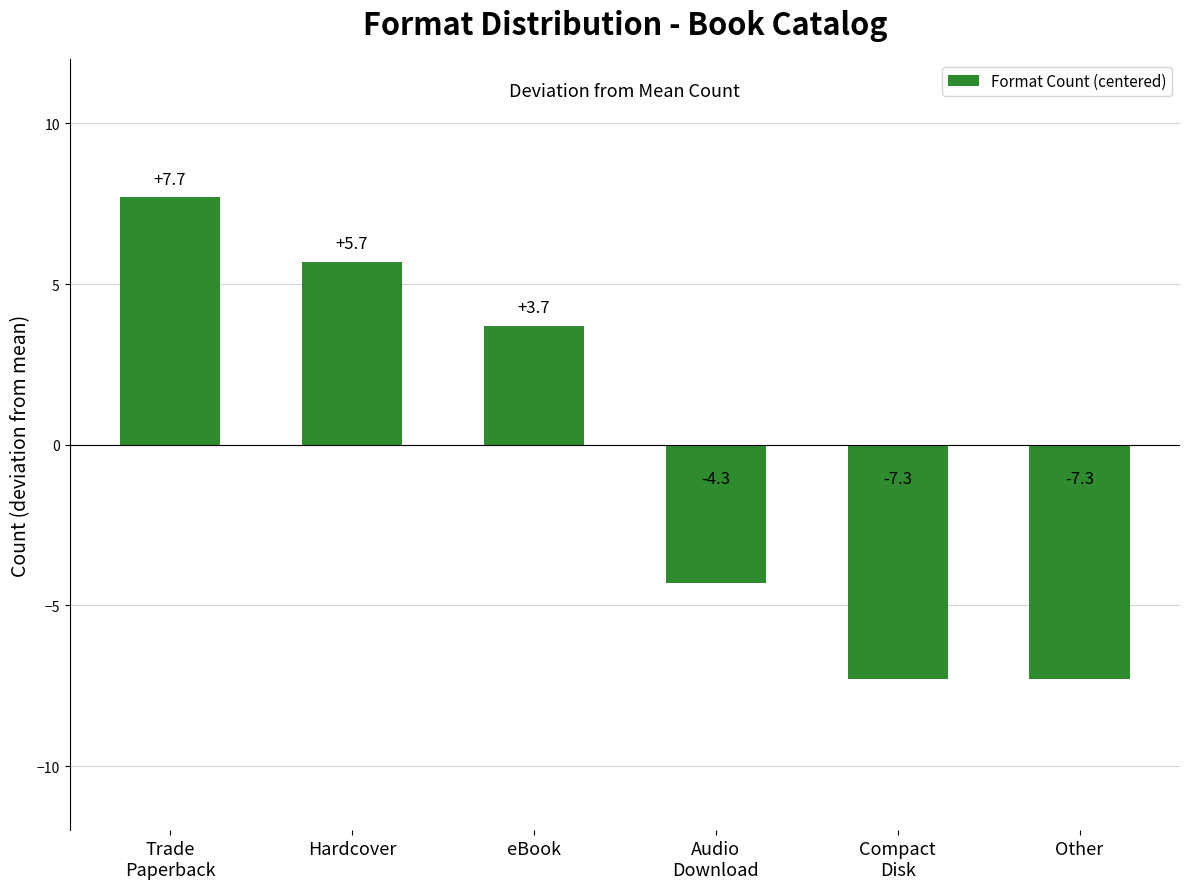

What is the label of the 6th bar from the left?

Other